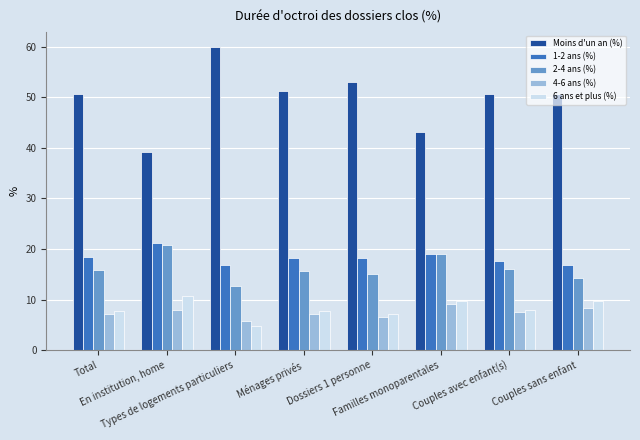

Is the value of 4-6 ans (%) at Familles monoparentales greater than the value of 1-2 ans (%) at En institution, home?

No